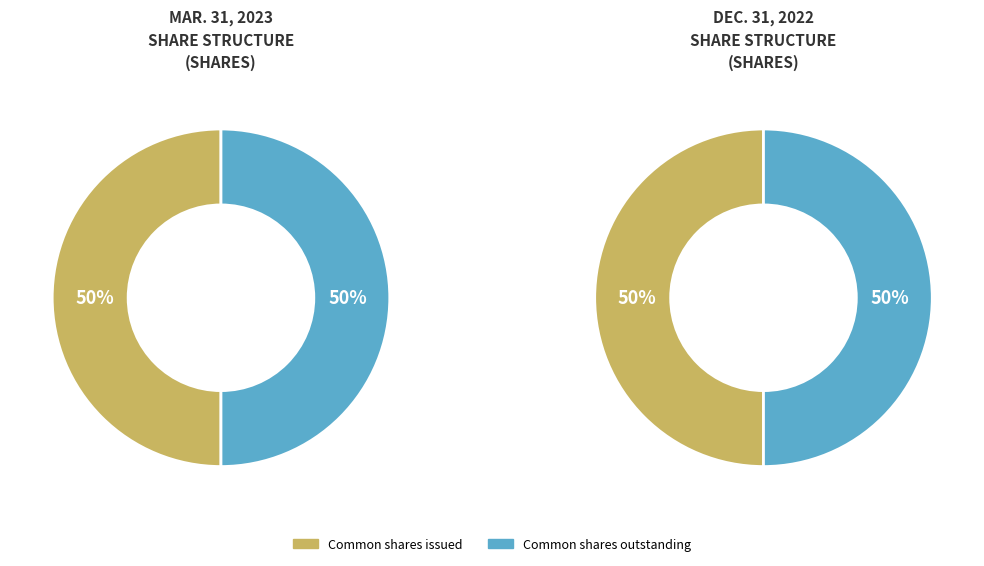

What percentage is the Common stock, shares outstanding slice, to the nearest percent?

50%